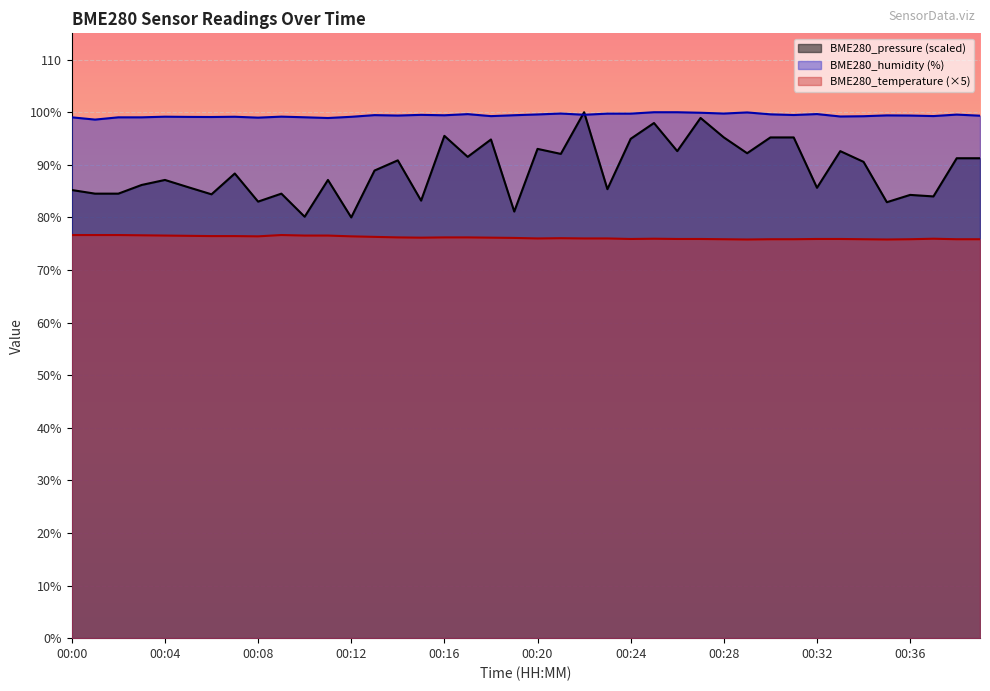

Reading left to right, list all the values displayed in this chart.

BME280_temperature: 76.7	76.7	76.7	76.6	76.5	76.5	76.4	76.4	76.4	76.7	76.5	76.5	76.4	76.3	76.2	76.2	76.2	76.2	76.2	76.1	76.0	76.1	76.0	76.0	75.9	76.0	75.9	75.9	75.8	75.8	75.8	75.8	75.9	75.9	75.8	75.8	75.8	76.0	75.8	75.8
BME280_humidity: 99.0	98.6	99.0	99.0	99.2	99.1	99.1	99.1	99.0	99.2	99.0	98.9	99.1	99.5	99.4	99.5	99.4	99.6	99.3	99.4	99.6	99.8	99.5	99.7	99.7	100.0	100.0	99.9	99.8	100.0	99.6	99.5	99.7	99.2	99.2	99.4	99.4	99.3	99.5	99.3
BME280_pressure: 85.2	84.5	84.5	86.2	87.1	85.7	84.4	88.3	83.0	84.5	80.1	87.1	80.0	88.9	90.9	83.2	95.5	91.5	94.8	81.1	93.0	92.1	100.0	85.4	94.9	97.9	92.6	98.9	95.2	92.2	95.2	95.2	85.6	92.6	90.6	82.9	84.3	84.0	91.3	91.3